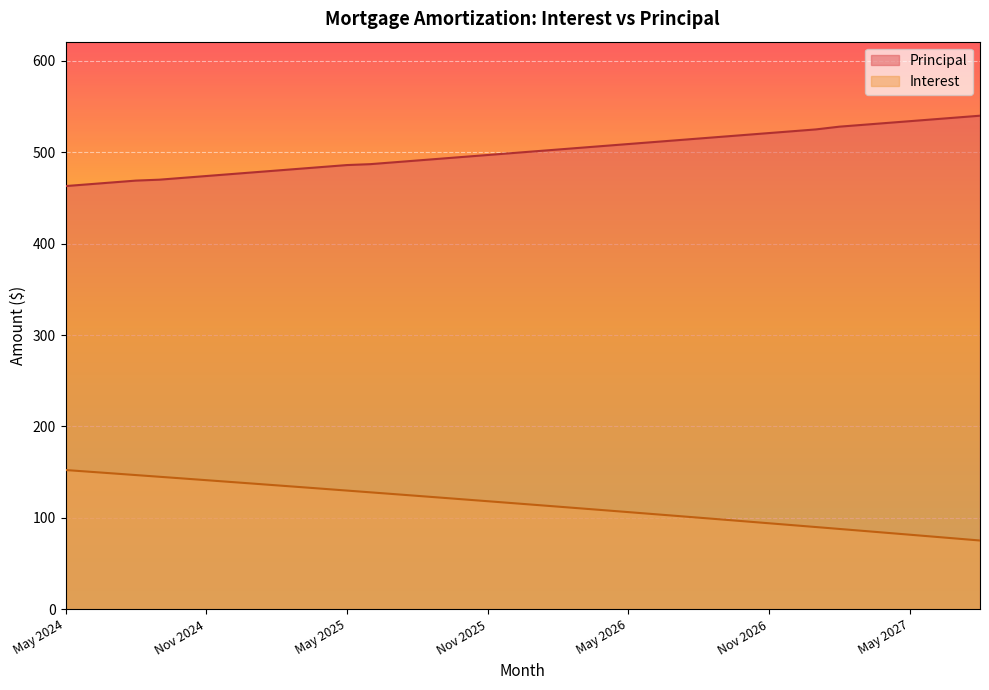

At how many categories does at least one series exceed 183?

40